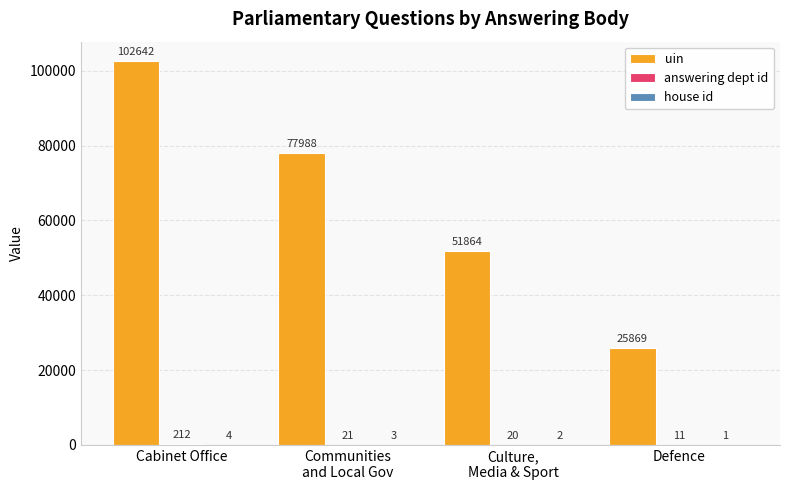

What is the total value across all series at Defence?

25881